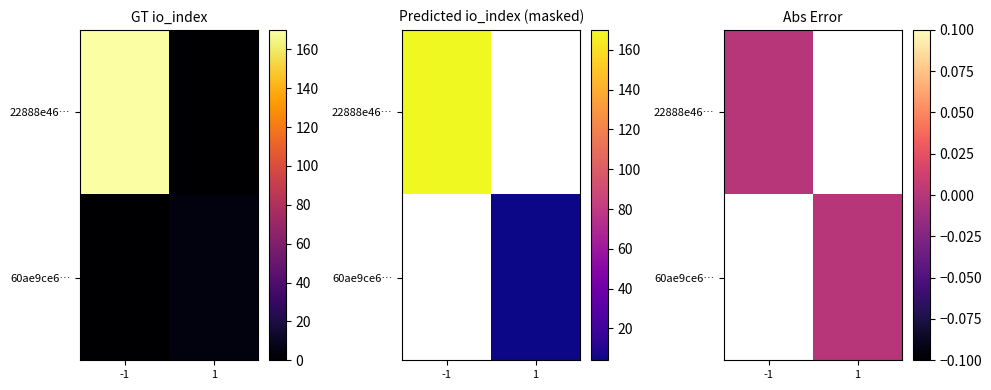

What is the total value across all series at io_index?

174